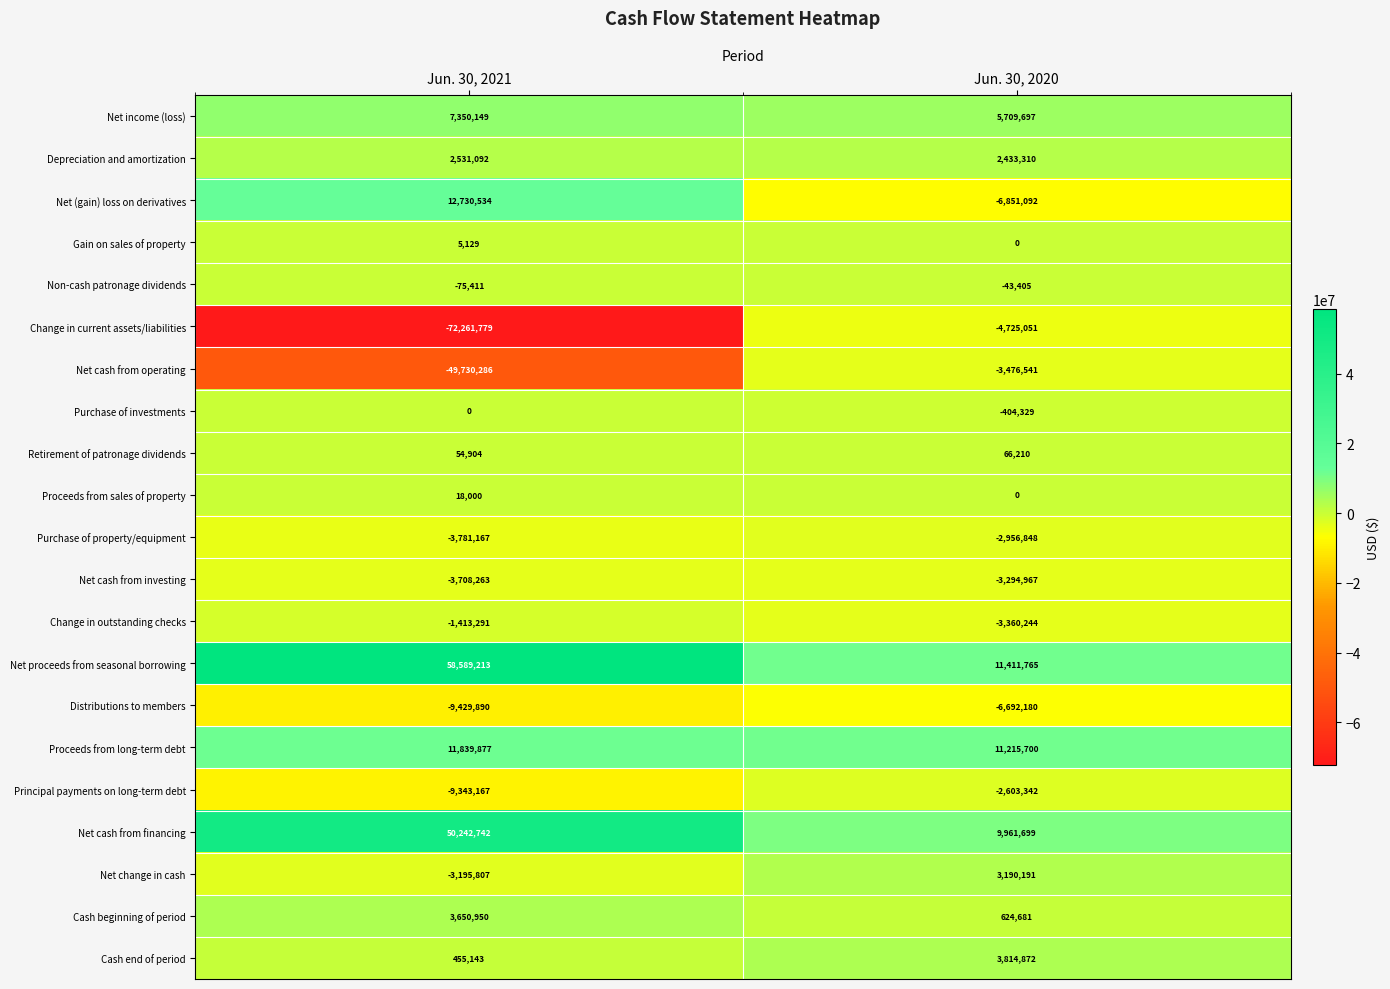

Which series changed the most between Jun. 30, 2021 and Jun. 30, 2020?

Change in current assets/liabilities